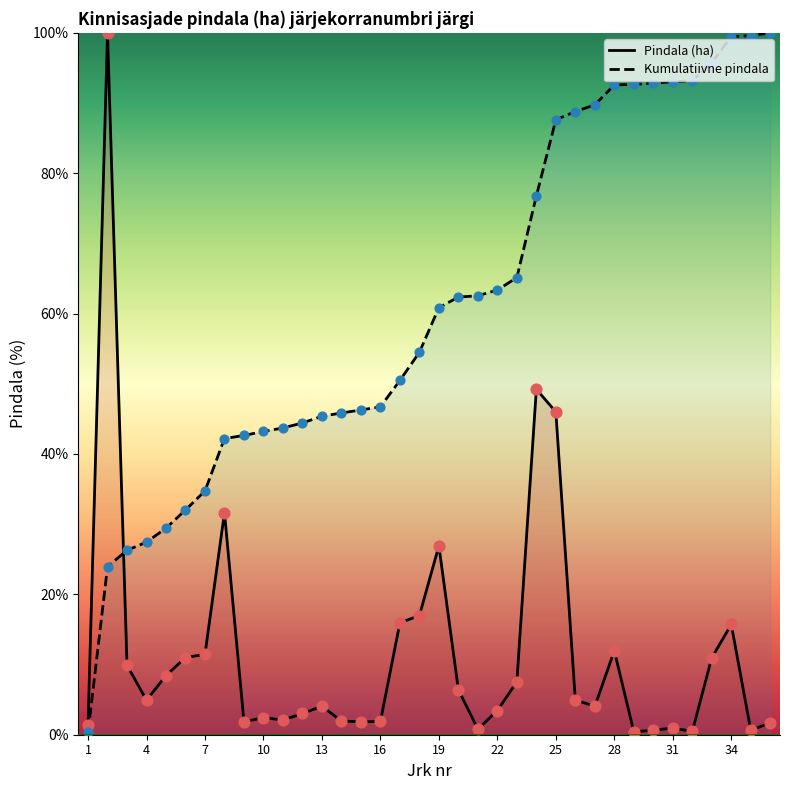

At which category is the sum across all series the highest?

25